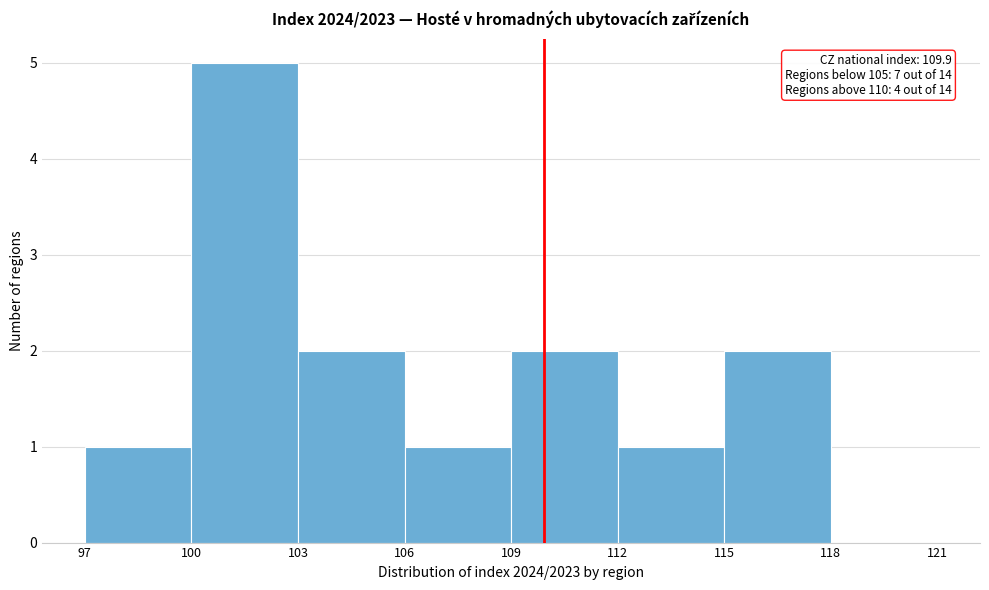

Which range on the x-axis has the tallest bar?

100 to 103